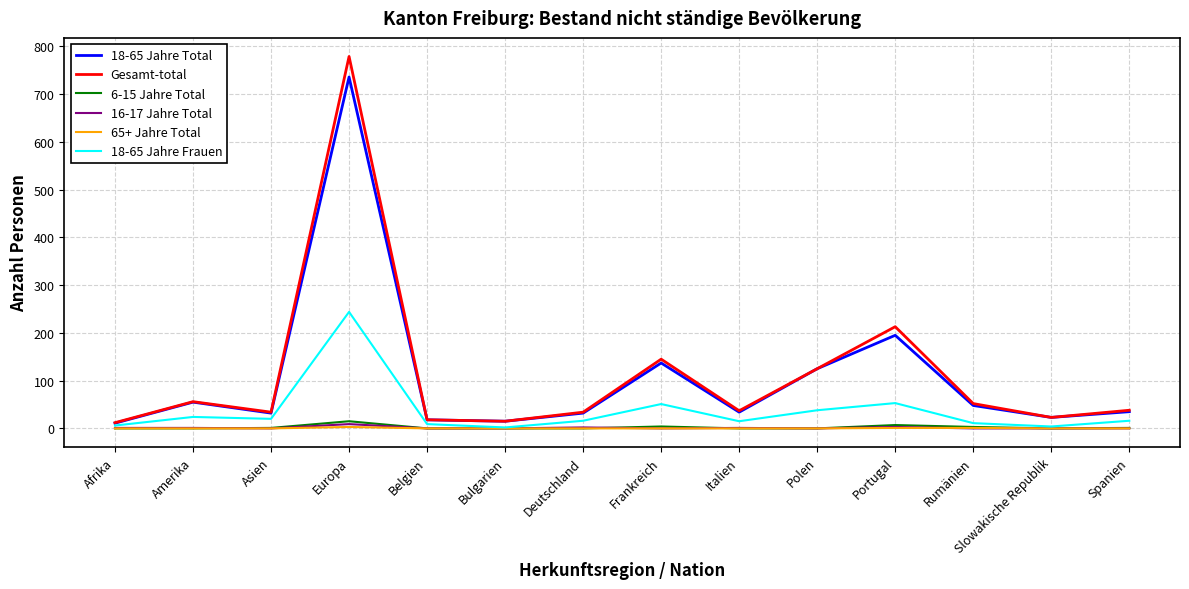

What is the spread (max minus min) of values at Europa?

776